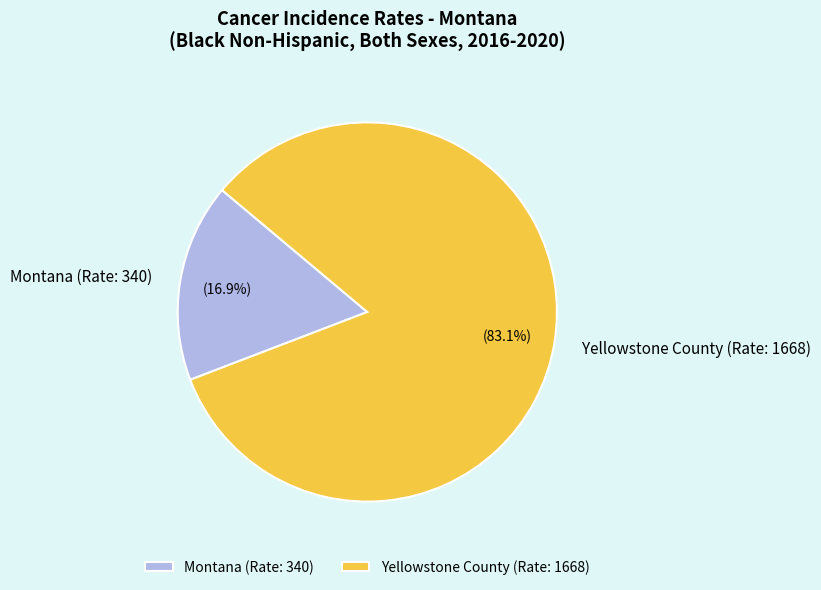

What is the ratio of the value at Yellowstone County (Rate: 1668) to the value at Montana (Rate: 340)?

4.9